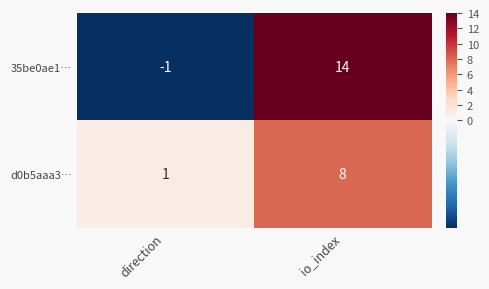

What is the sum of the d0b5aaa3… values at direction and io_index?

9